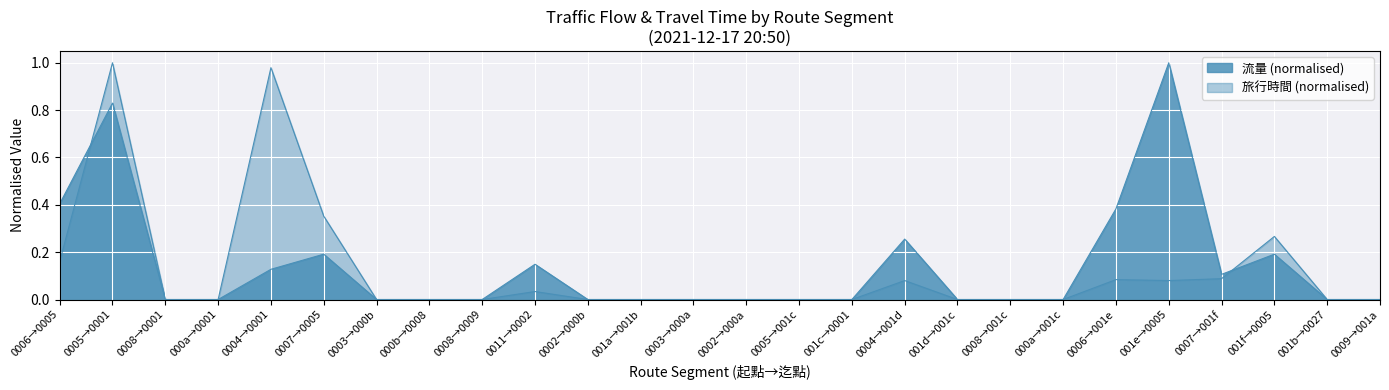

Which category has the lowest value across all series?

0008→0001